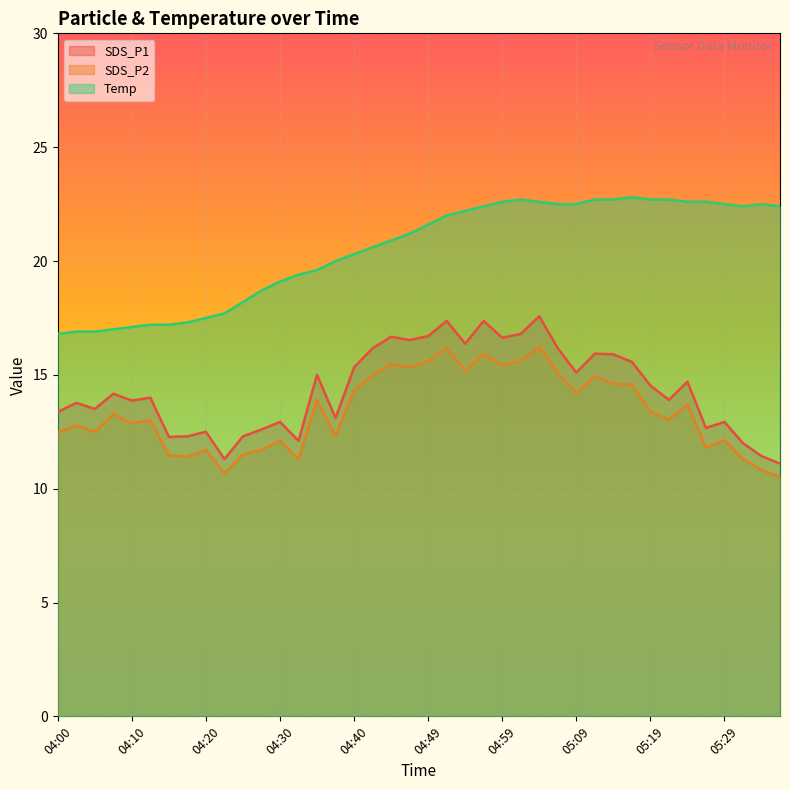

What is the difference between the SDS_P2 values at 04:08 and 04:30?

1.2